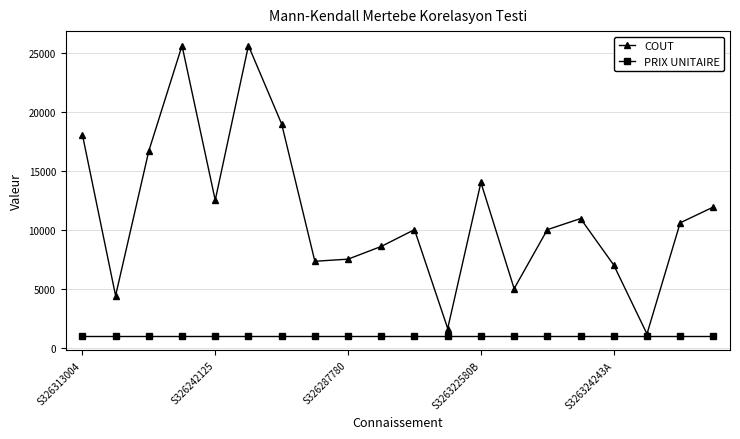

How many data points does each series have?

20